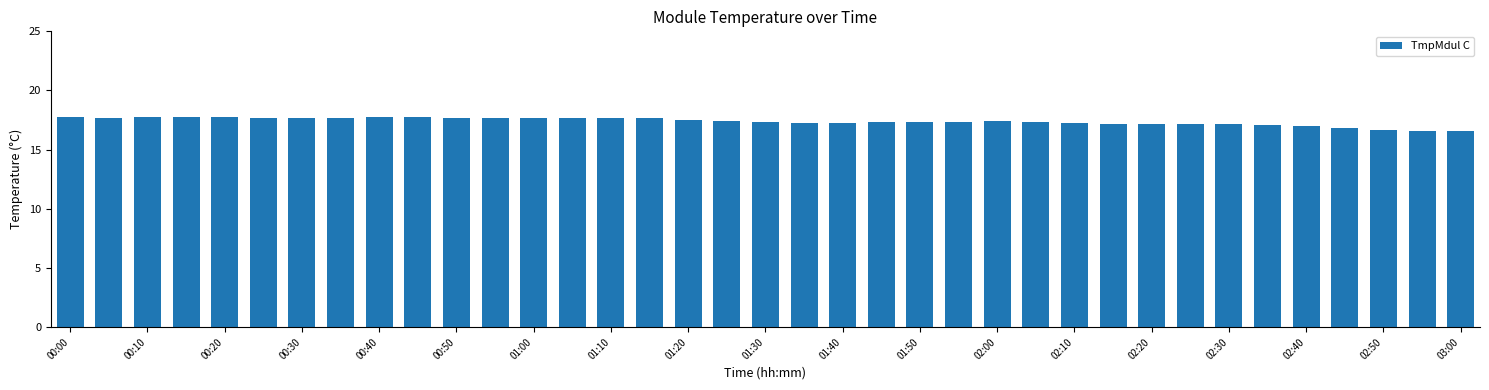

What is the maximum value shown in the chart?

17.8